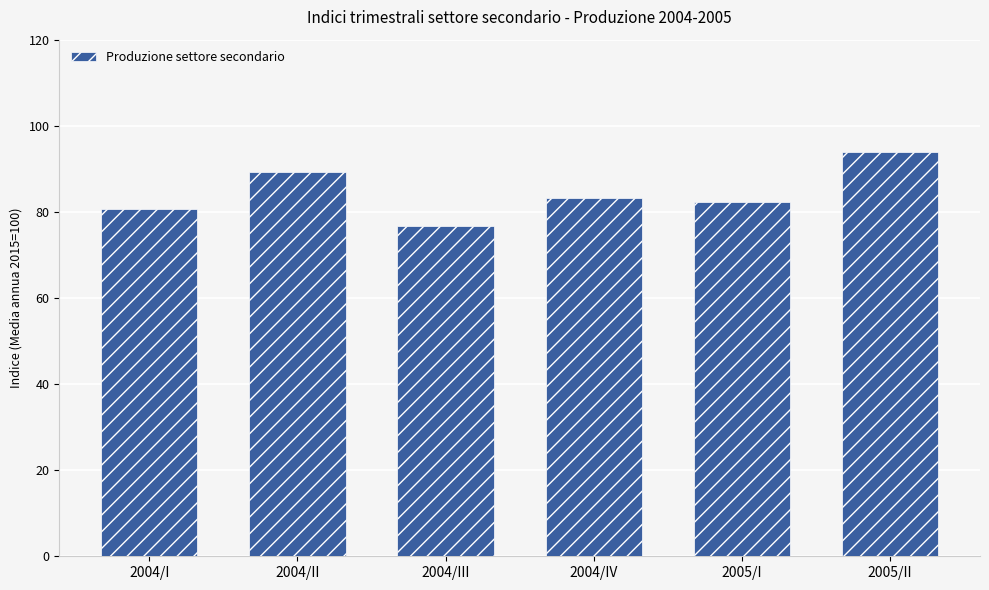

What is the value of the 2nd bar from the left?

89.3